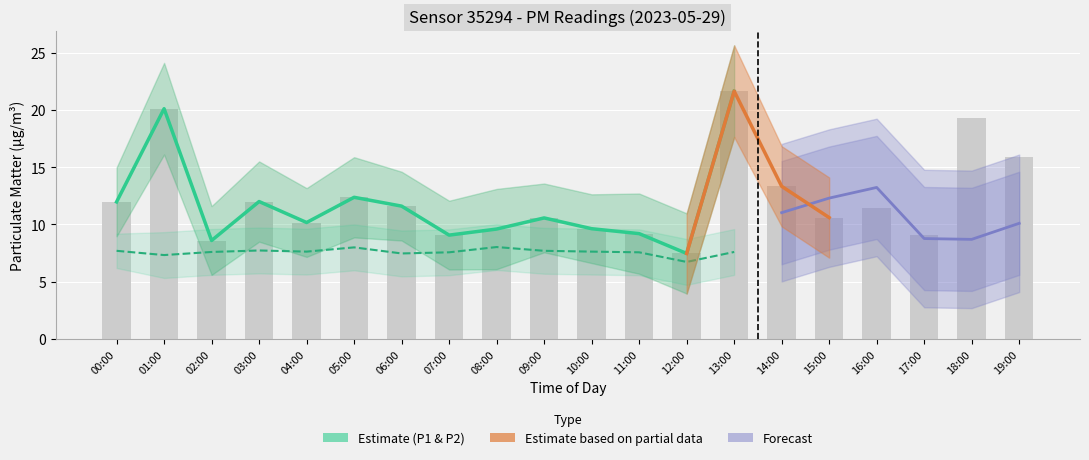

Rank the categories by value from lowest to highest.

12:00, 02:00, 07:00, 17:00, 11:00, 08:00, 10:00, 04:00, 09:00, 15:00, 16:00, 06:00, 00:00, 03:00, 05:00, 14:00, 19:00, 18:00, 01:00, 13:00